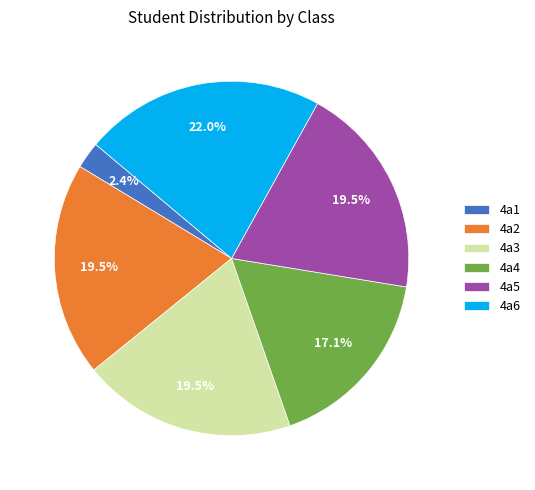

True or false: 4a3 accounts for 5% of the total.

False